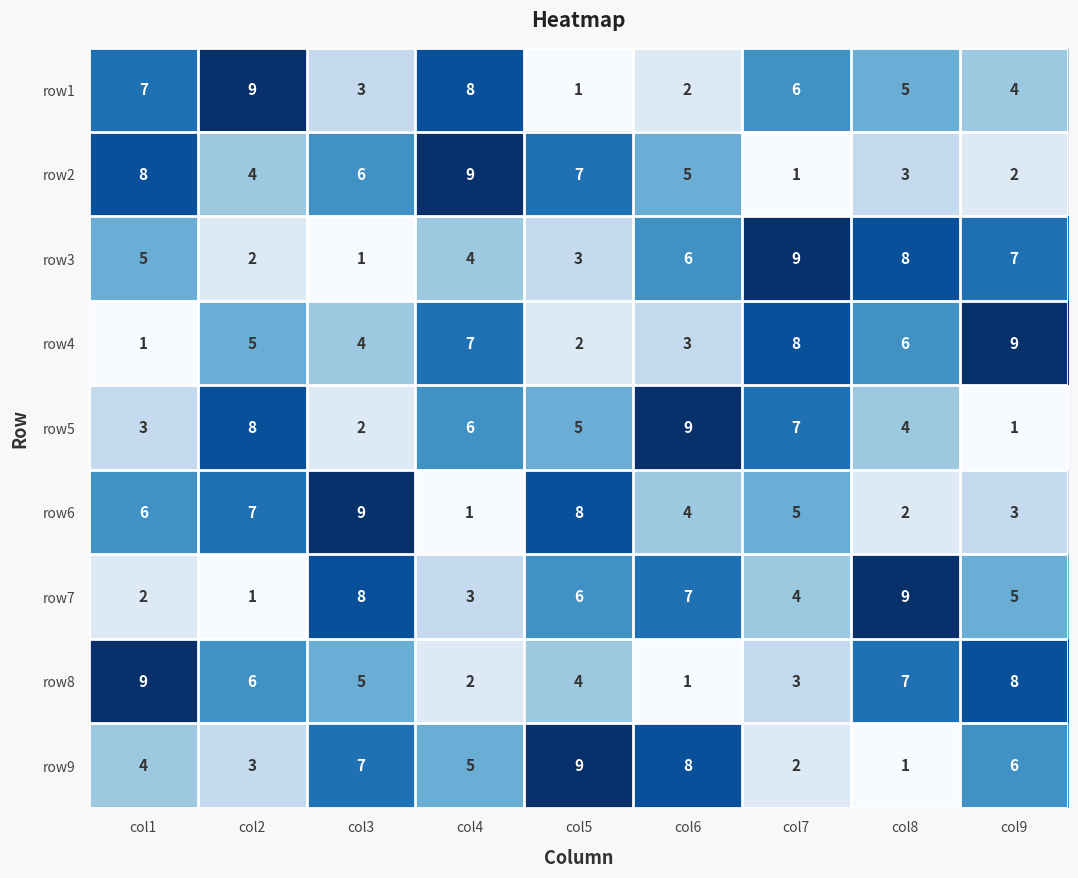

Which series changed the most between col1 and col5?

row1